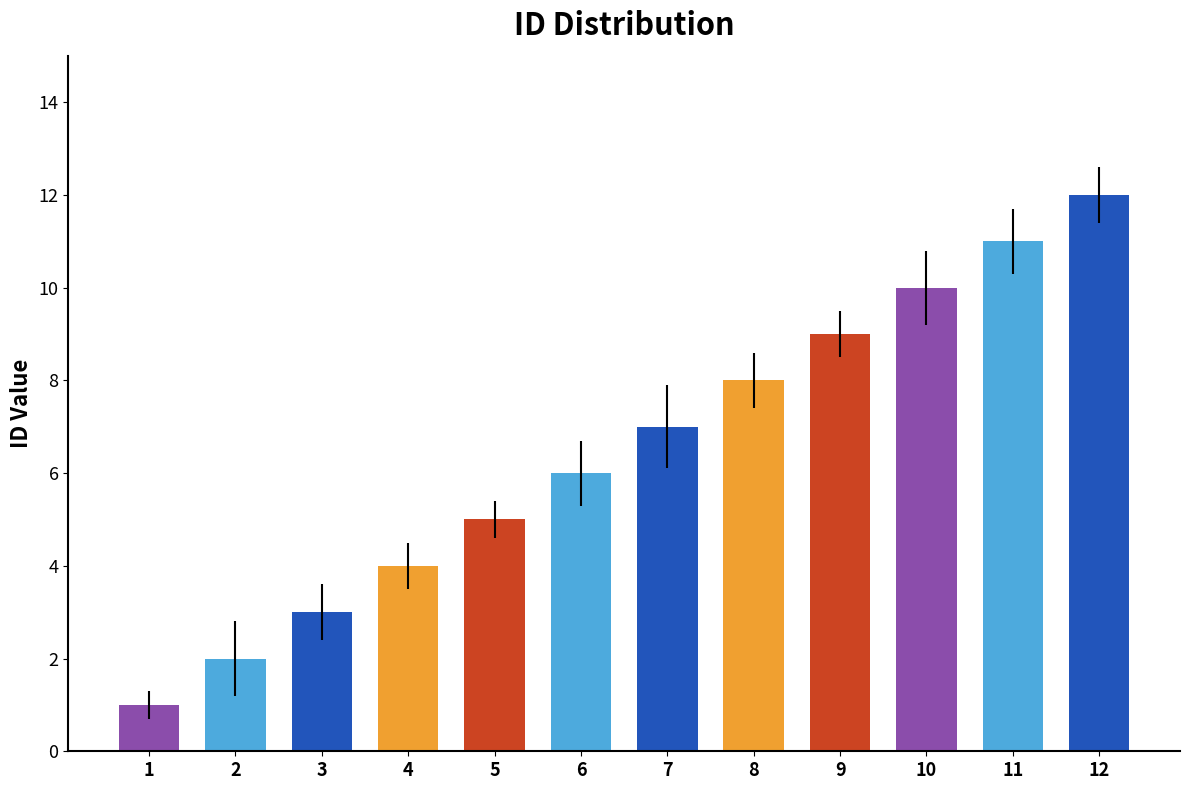

What is the difference between the maximum and second lowest values?

10